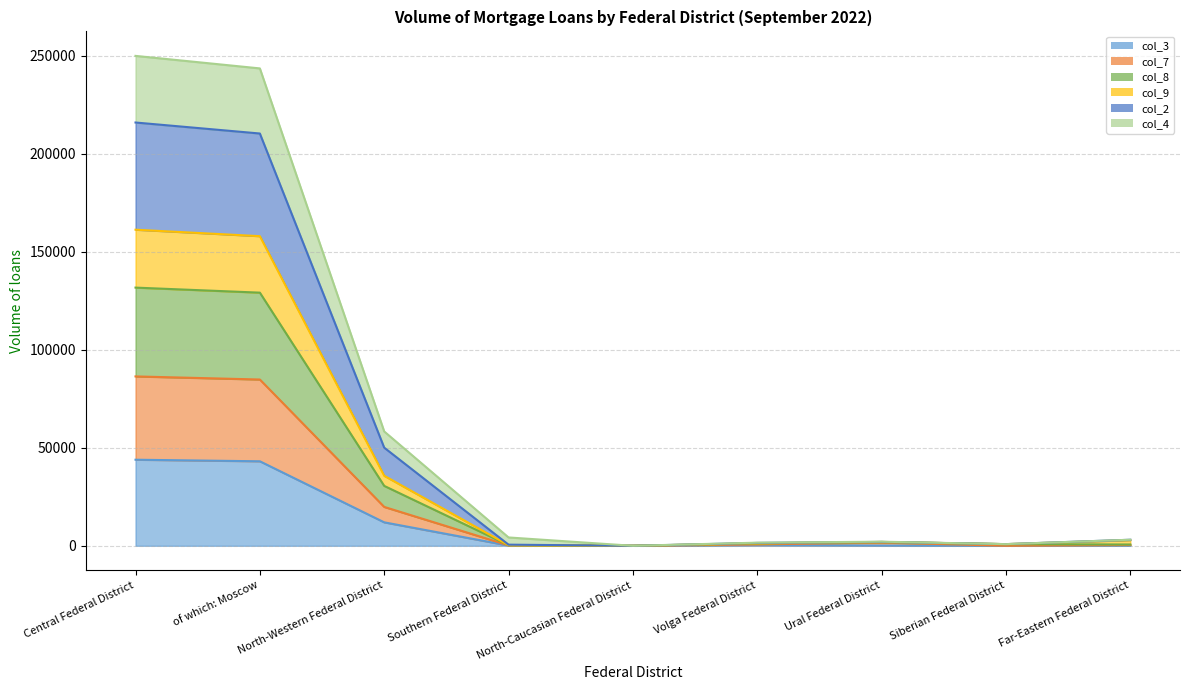

What position from the right is Southern Federal District?

6